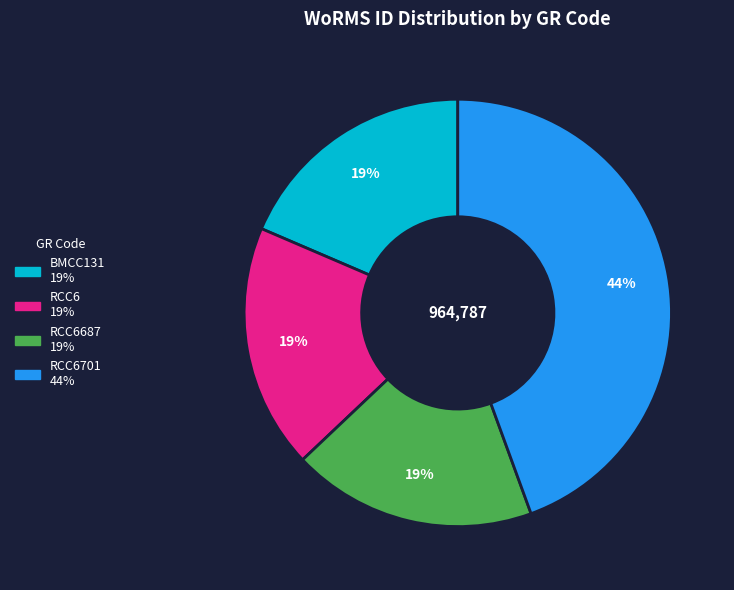

Is there a majority slice in this chart?

No